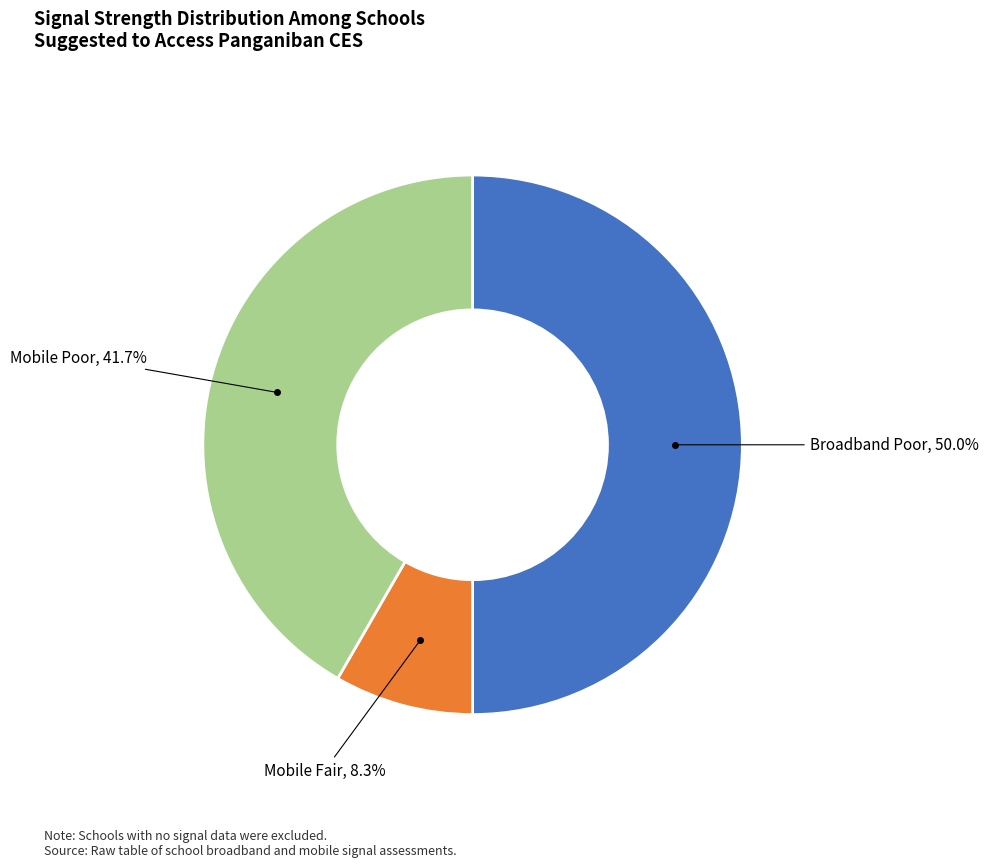

To the nearest percent, what is the average slice percentage?

33%